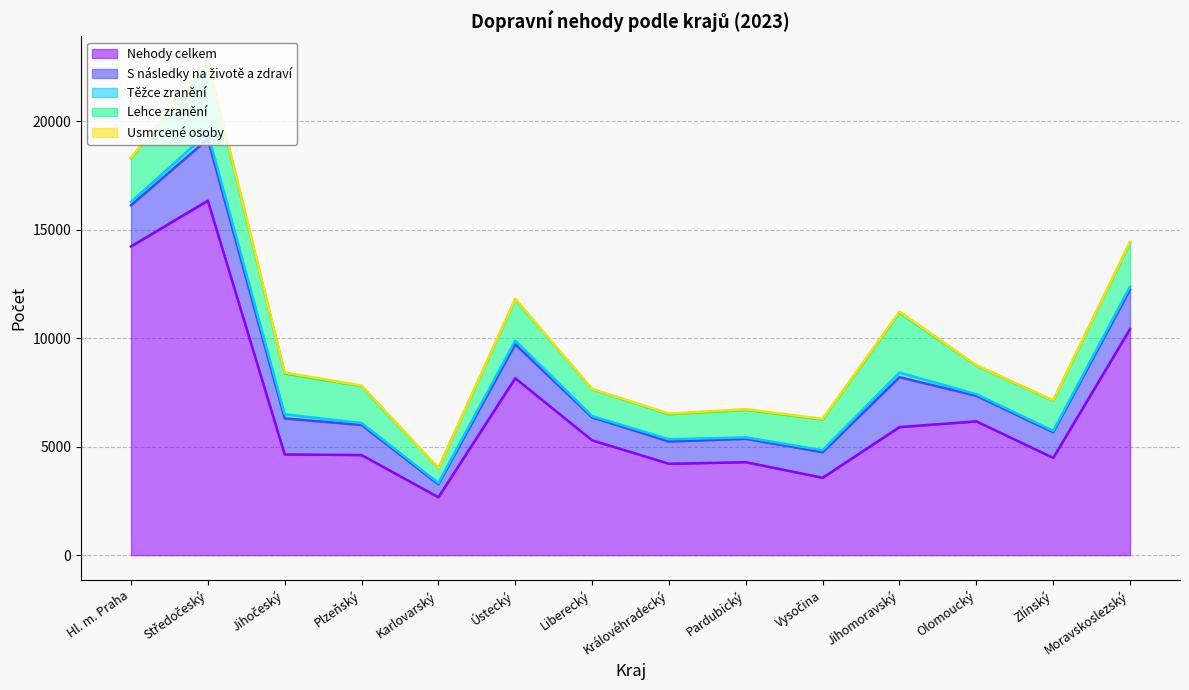

Reading left to right, list all the values displayed in this chart.

Nehody celkem: Hl. m. Praha=14224	Středočeský=16332	Jihočeský=4641	Plzeňský=4611	Karlovarský=2670	Ústecký=8150	Liberecký=5291	Královéhradecký=4211	Pardubický=4283	Vysočina=3566	Jihomoravský=5901	Olomoucký=6164	Zlínský=4482	Moravskoslezský=10419
S následky na životě a zdraví: Hl. m. Praha=1895	Středočeský=2841	Jihočeský=1660	Plzeňský=1388	Karlovarský=598	Ústecký=1568	Liberecký=1060	Královéhradecký=1026	Pardubický=1077	Vysočina=1179	Jihomoravský=2297	Olomoucký=1181	Zlínský=1182	Moravskoslezský=1817
Těžce zranění: Hl. m. Praha=157	Středočeský=282	Jihočeský=187	Plzeňský=89	Karlovarský=60	Ústecký=169	Liberecký=60	Královéhradecký=102	Pardubický=68	Vysočina=92	Jihomoravský=212	Olomoucký=75	Zlínský=62	Moravskoslezský=136
Lehce zranění: Hl. m. Praha=2008	Středočeský=3233	Jihočeský=1878	Plzeňský=1699	Karlovarský=670	Ústecký=1893	Liberecký=1231	Královéhradecký=1152	Pardubický=1263	Vysočina=1411	Jihomoravský=2764	Olomoucký=1318	Zlínský=1389	Moravskoslezský=2027
Usmrcené osoby: Hl. m. Praha=22	Středočeský=79	Jihočeský=47	Plzeňský=27	Karlovarský=15	Ústecký=30	Liberecký=17	Královéhradecký=33	Pardubický=33	Vysočina=31	Jihomoravský=47	Olomoucký=17	Zlínský=20	Moravskoslezský=37